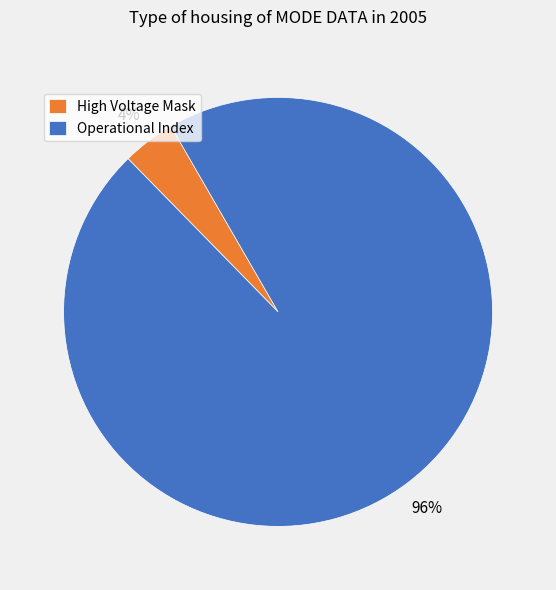

What is the largest slice in the pie chart?

Operational Index